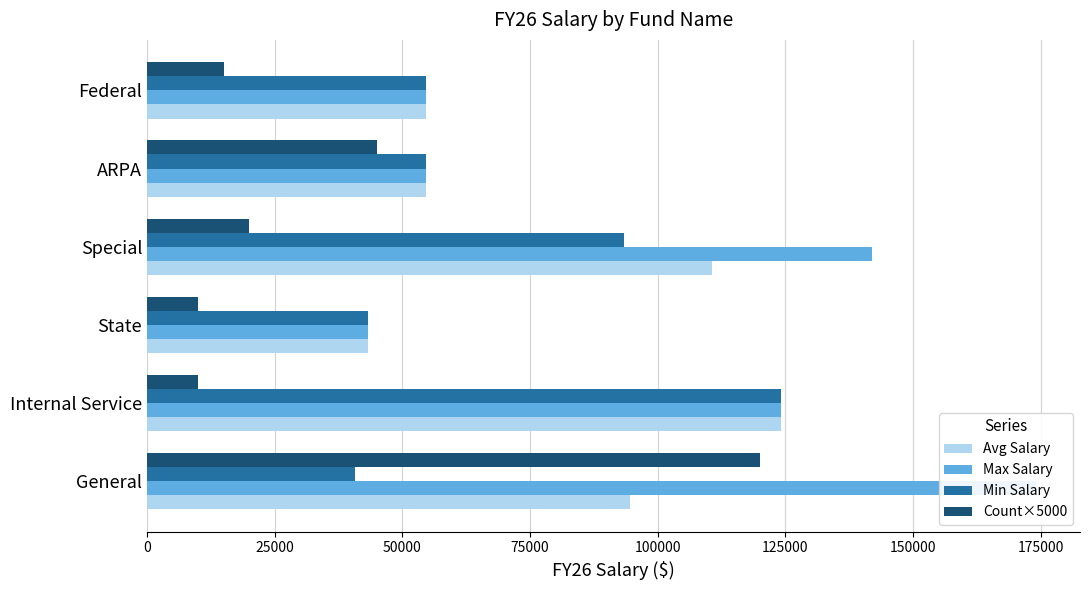

True or false: Max Salary has a value of 180457 at Internal Service.

False